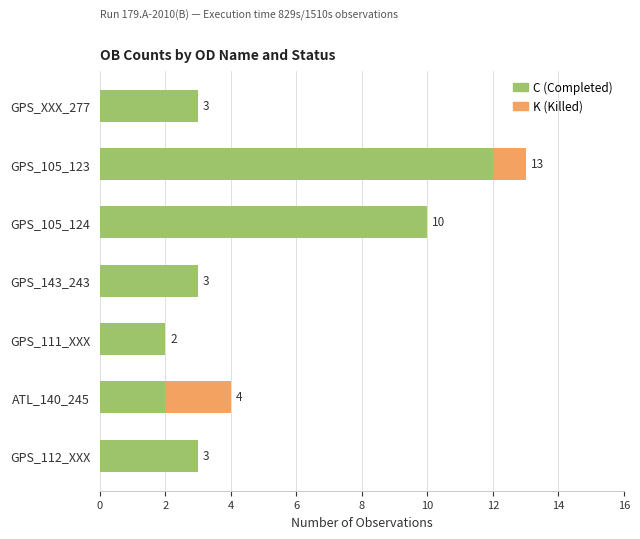

At which category is the sum across all series the highest?

GPS_105_123